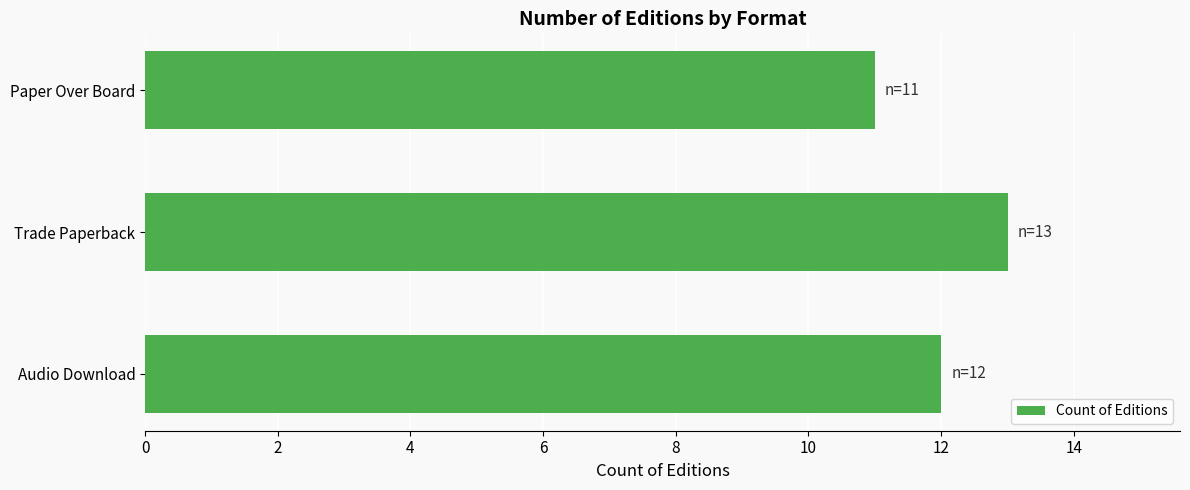

What is the greatest value displayed?

13